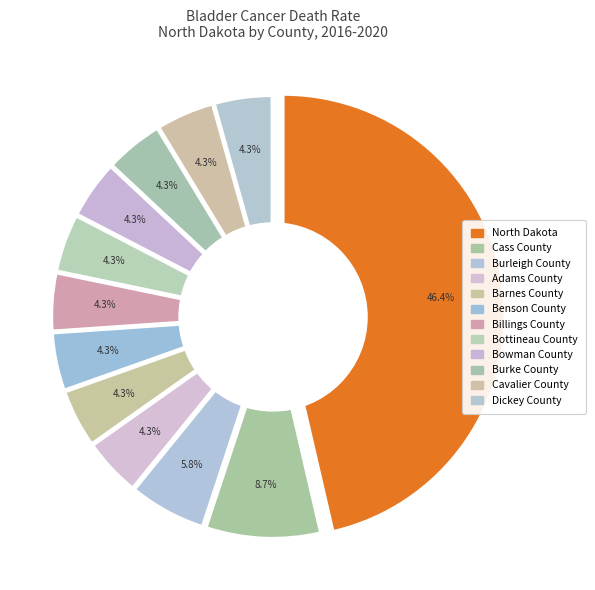

Does Cavalier County account for over 50% of the chart?

No